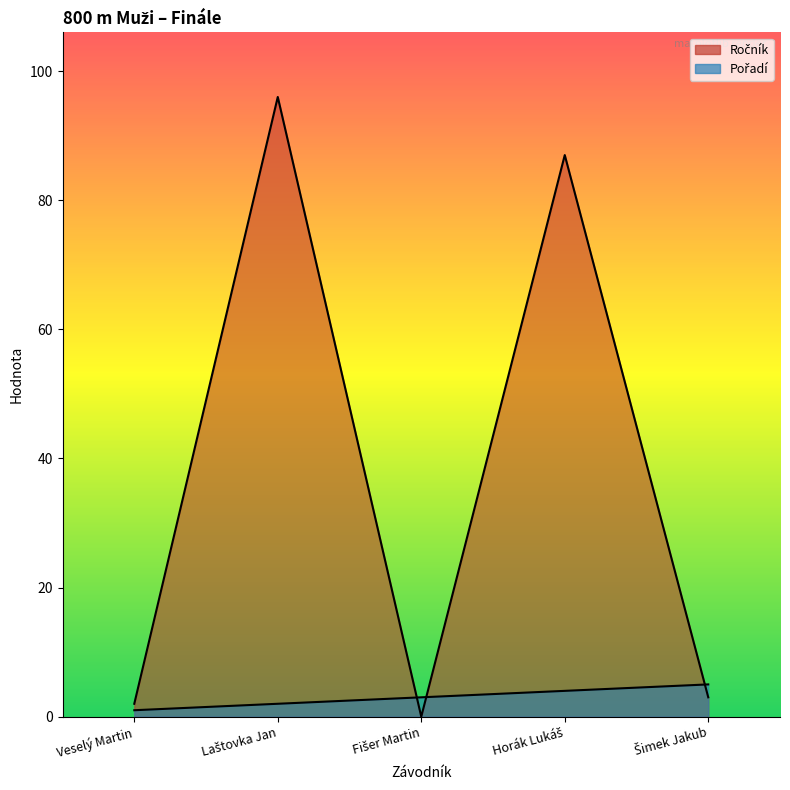

Where is the first local maximum for Ročník?

Laštovka Jan